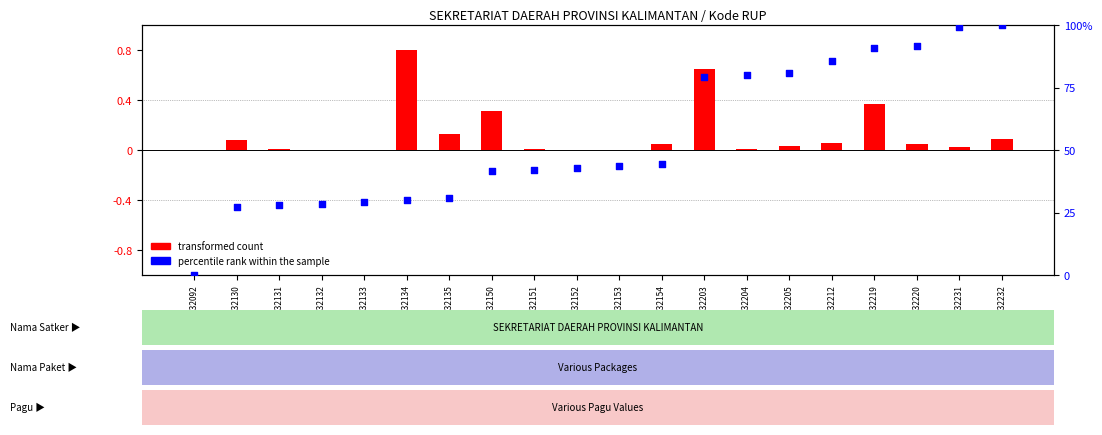

Which series has the largest total across all categories?

percentile rank within the sample